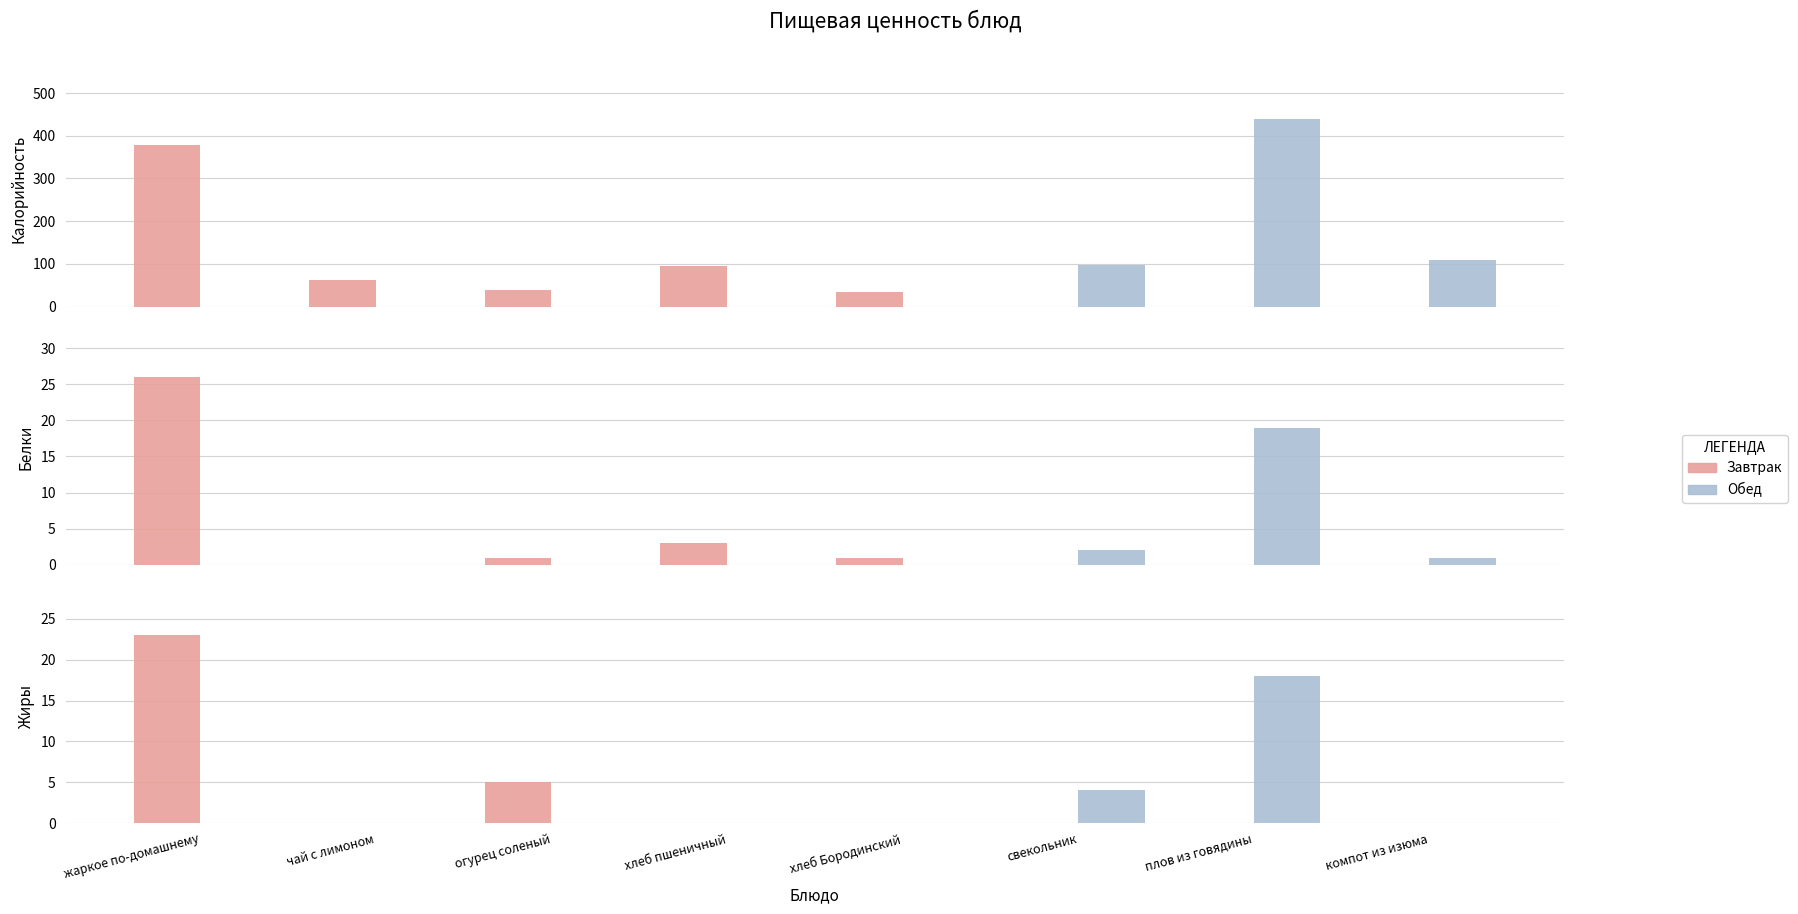

Which has a higher value, жаркое по-домашнему or хлеб Бородинский?

жаркое по-домашнему